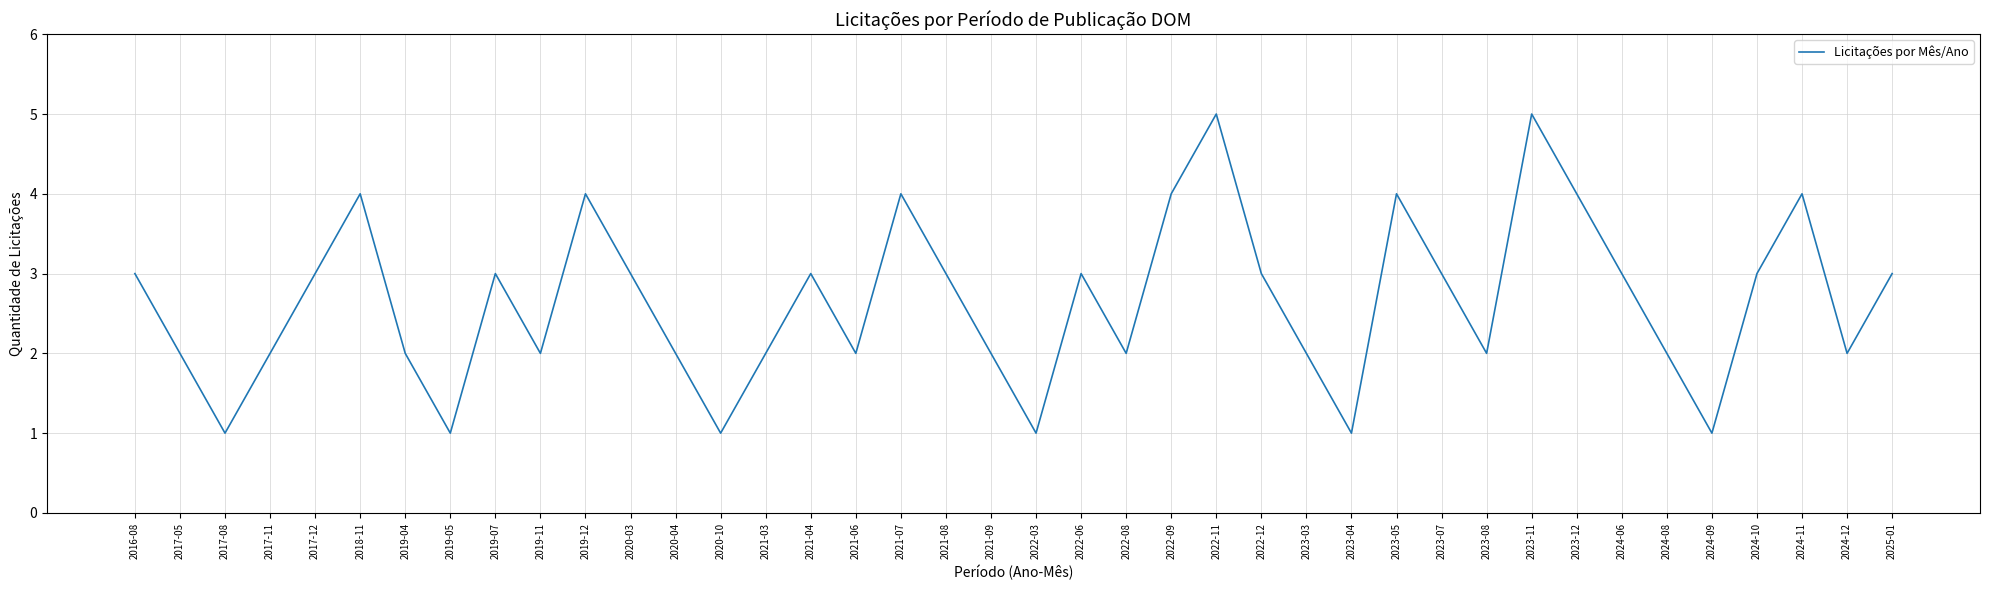

What position from the right is 2017-11?

37